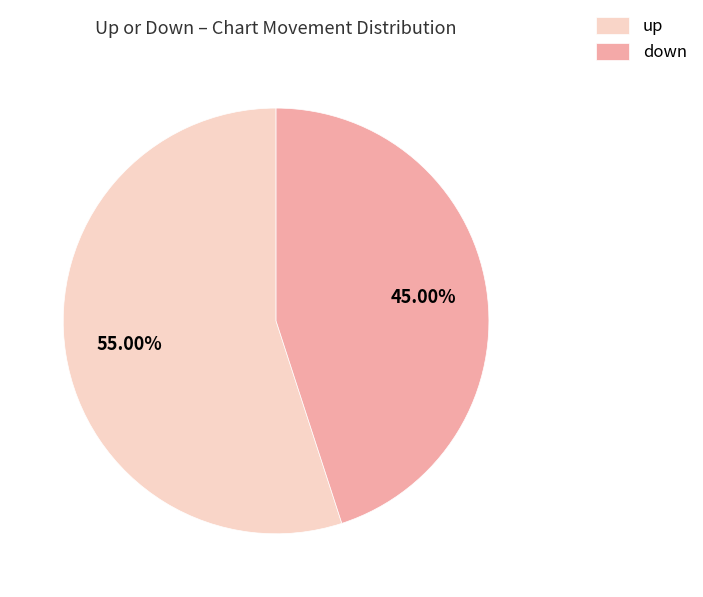

Rank the categories by value from highest to lowest.

up, down